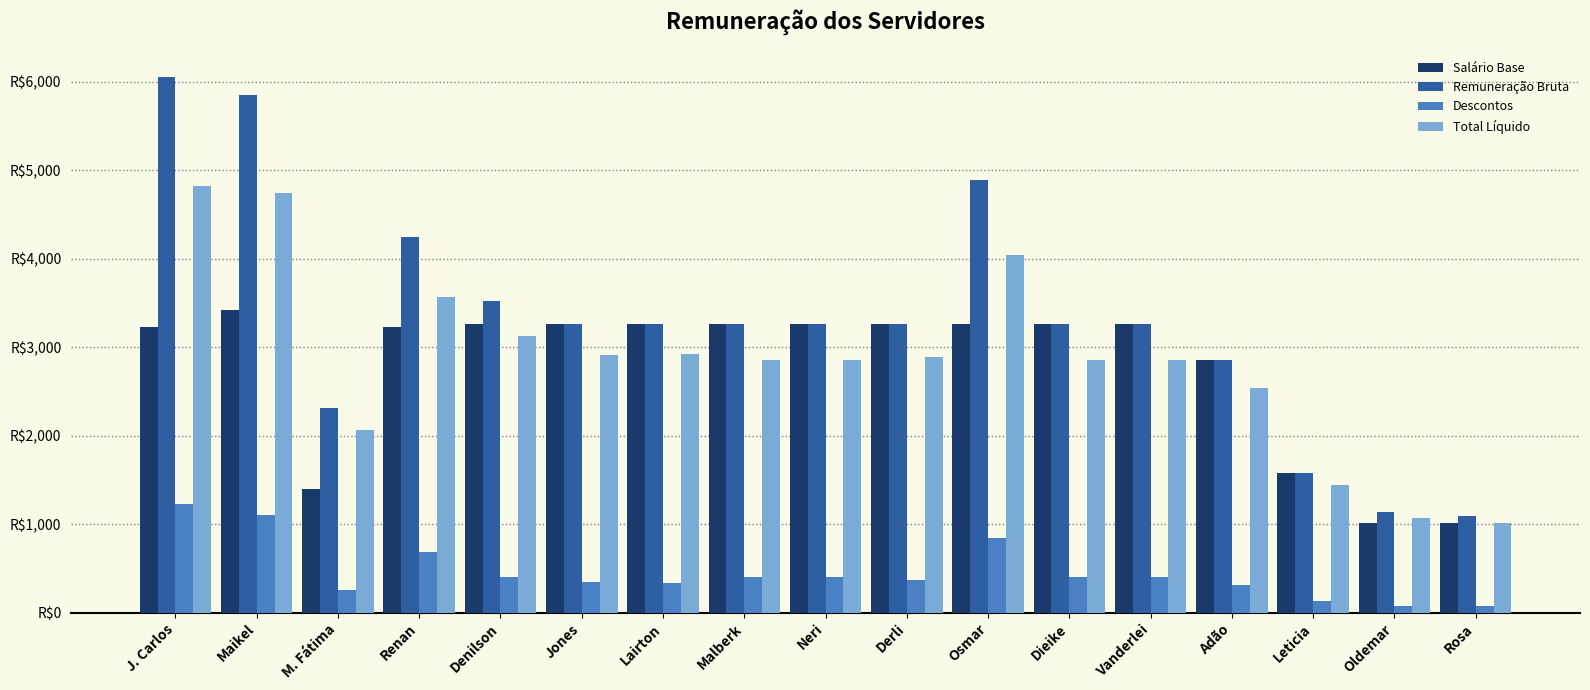

What are all the series names shown in the legend?

Salário Base, Remuneração Bruta, Descontos, Total Líquido